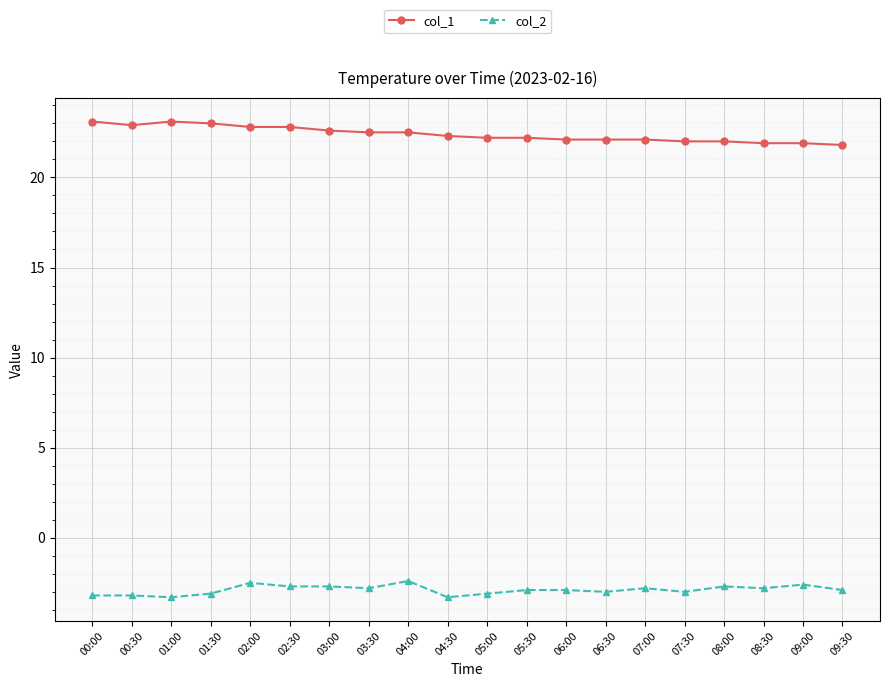

What is the lowest value of the col_1 series?

21.8